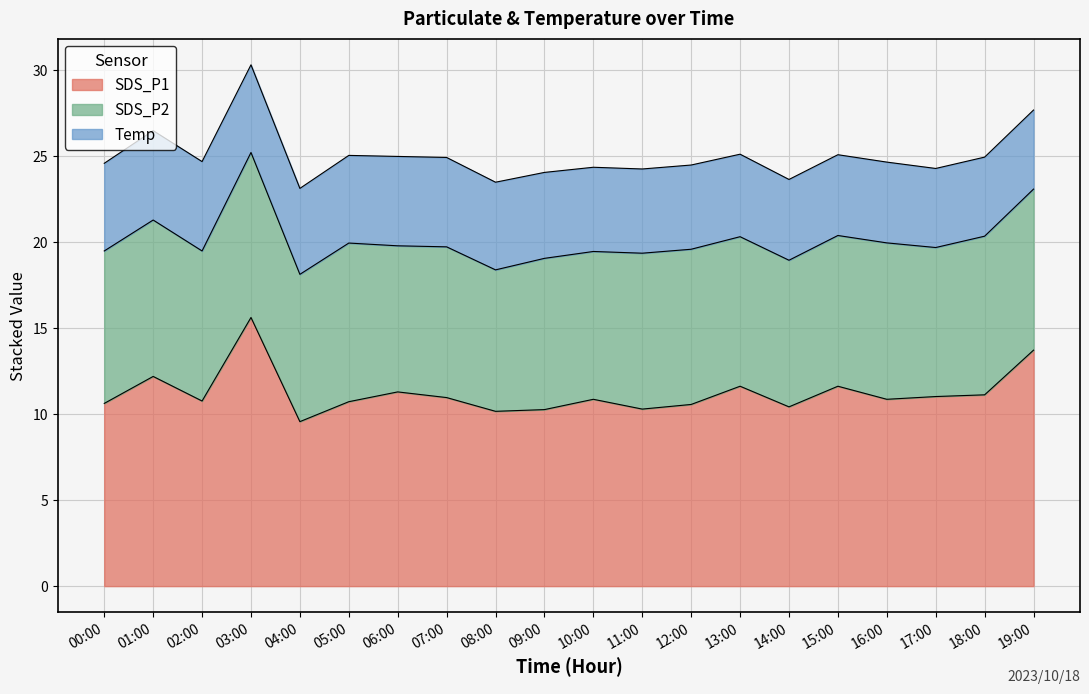

What is the minimum value shown in the chart?

4.6